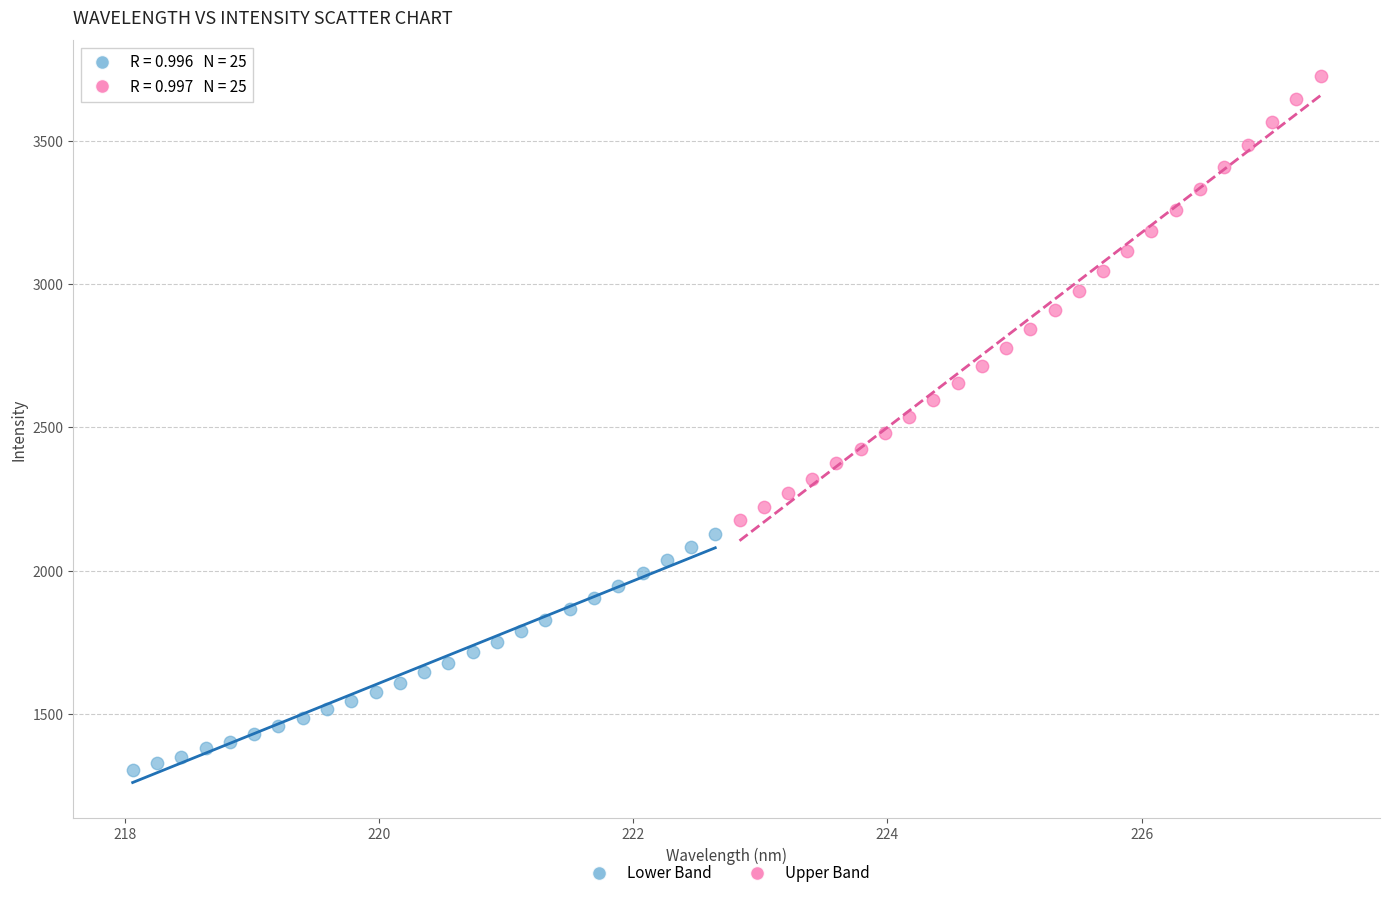

Which series has the largest Y range (max minus min)?

Upper Band